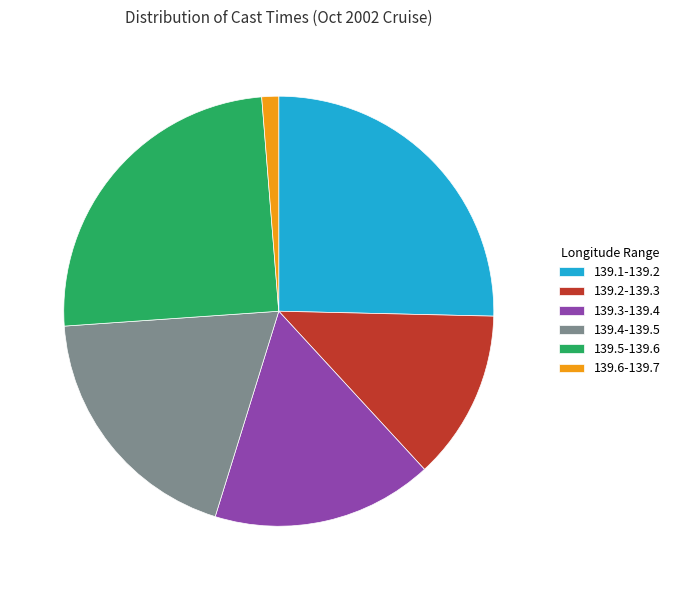

Does any single category account for the majority?

No